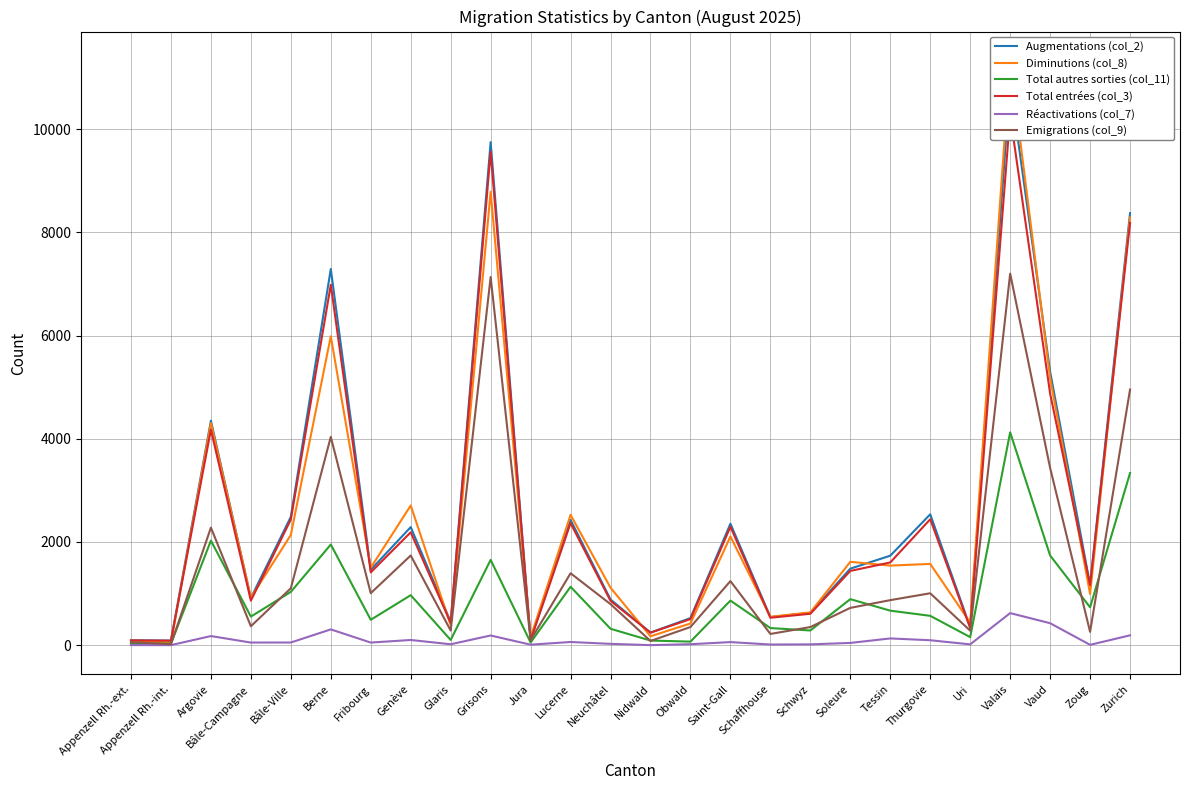

What are all the series names shown in the legend?

Augmentations (col_2), Diminutions (col_8), Total autres sorties (col_11), Total entrées (col_3), Réactivations (col_7), Emigrations (col_9)